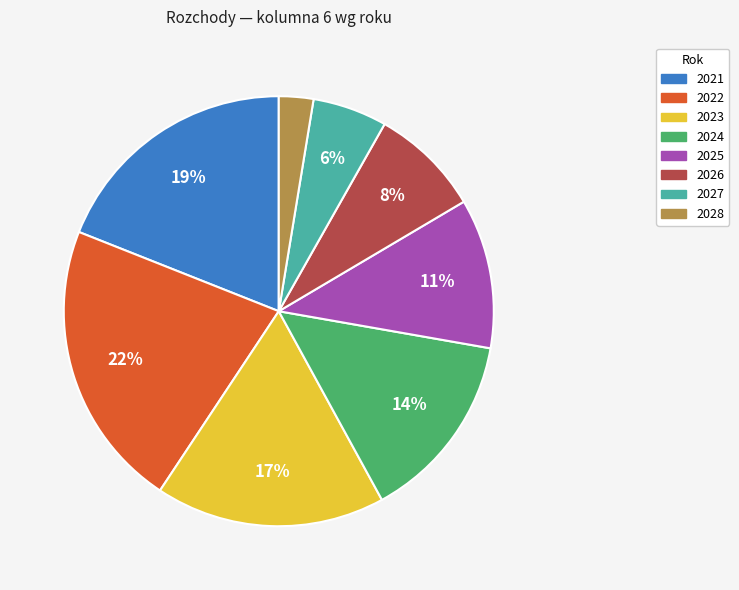

Between 2024 and 2022, which is larger?

2022